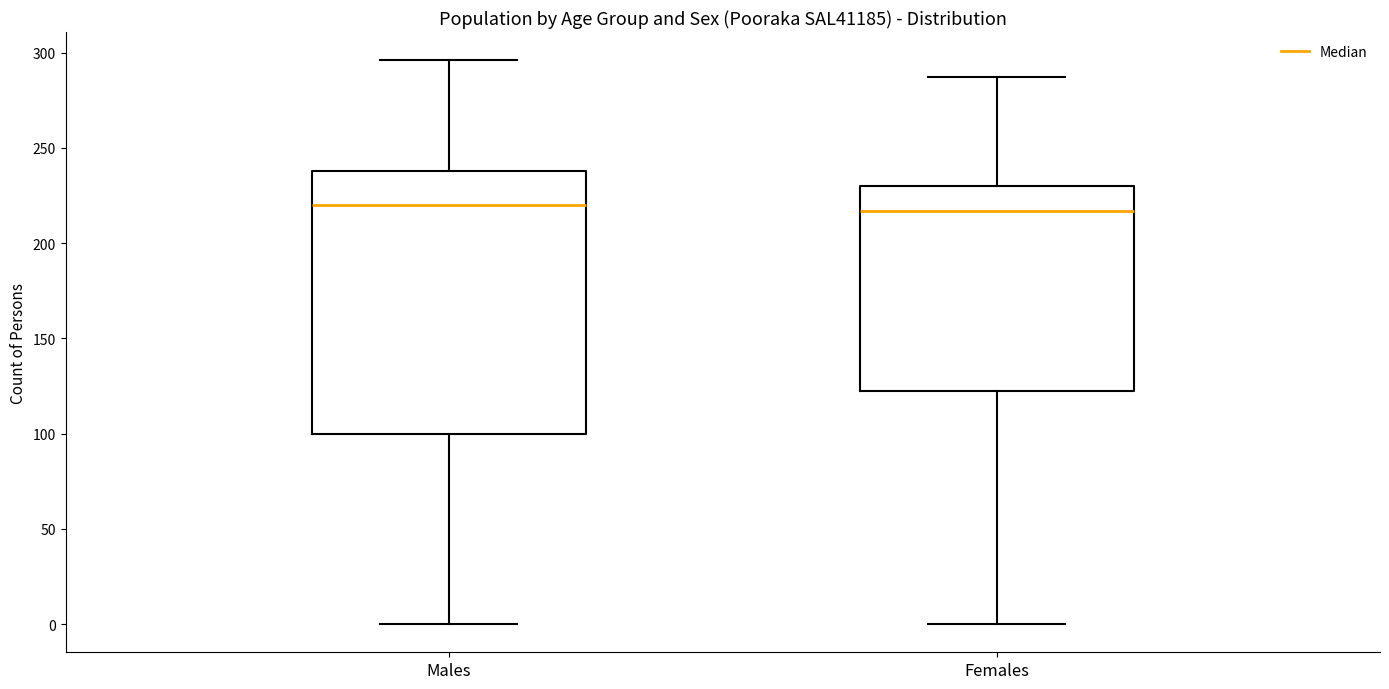

Comparing the boxes themselves (not the whiskers), which one is the tallest?

Males